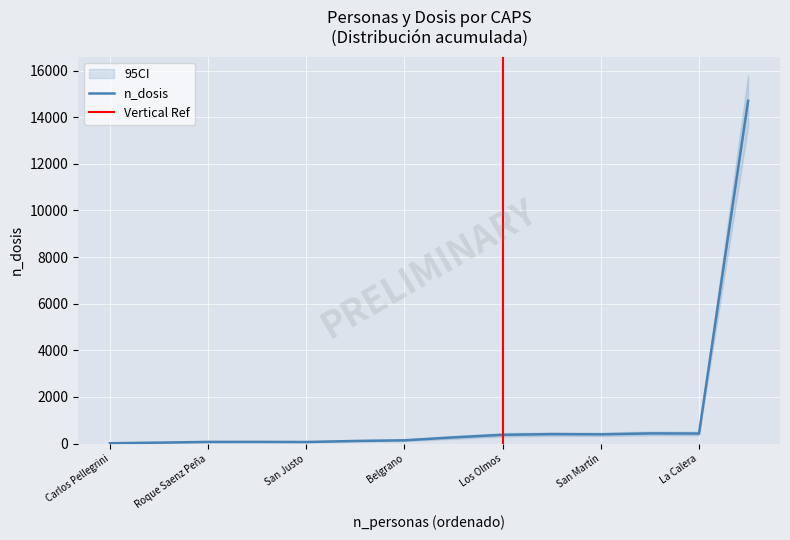

Which label corresponds to the smallest value in the chart?

Carlos Pellegrini